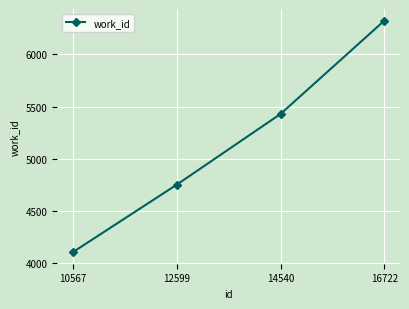

True or false: the data has more than 1 interior local peaks.

False